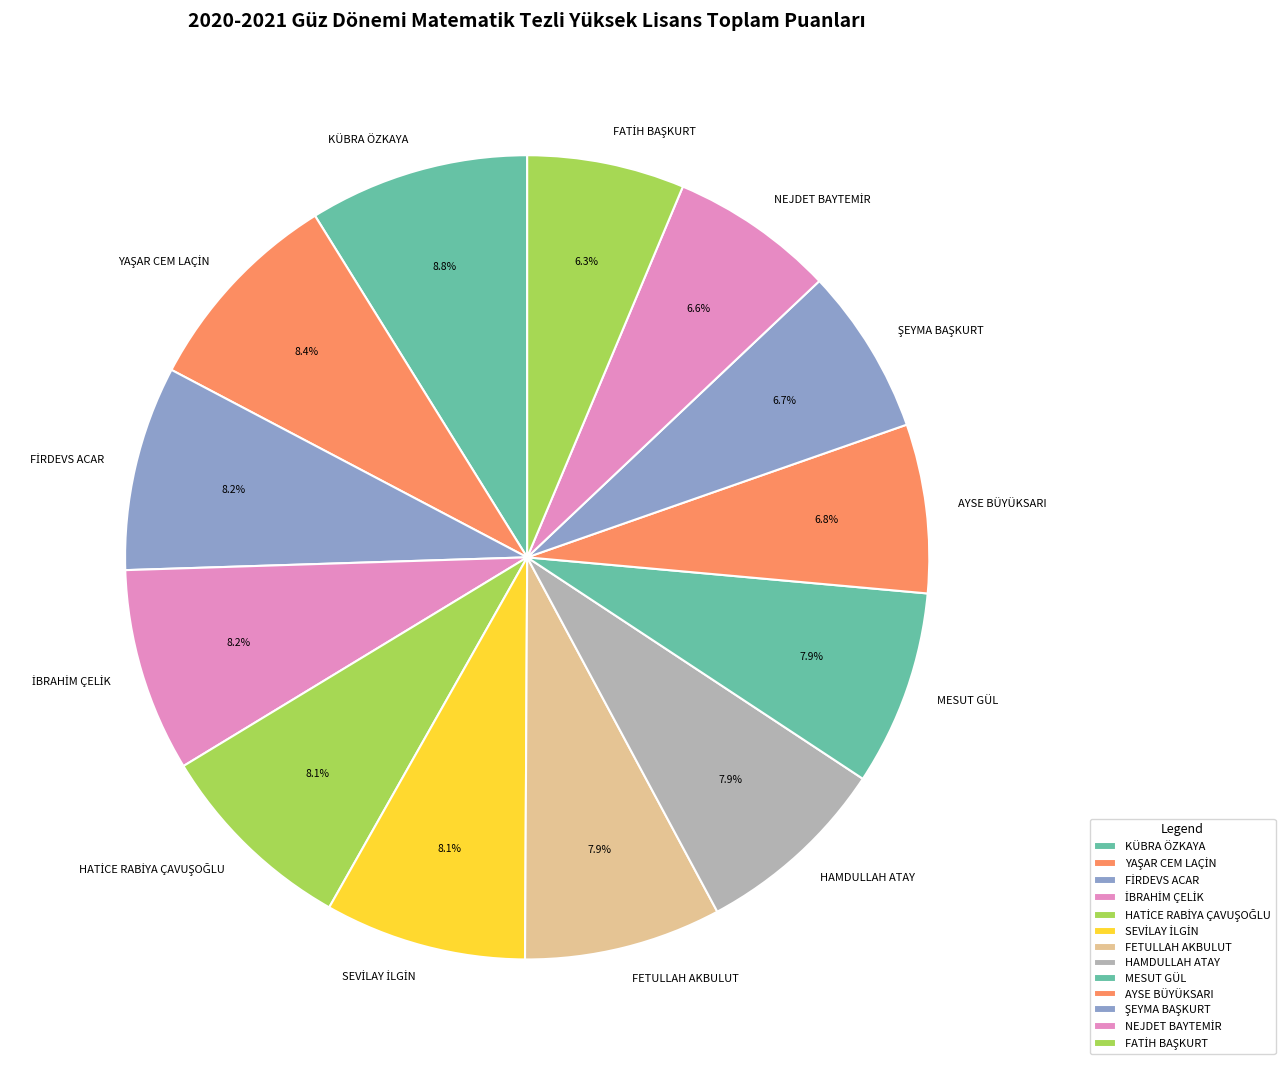

To the nearest percent, what is the difference between the largest and smallest slice percentages?

3%